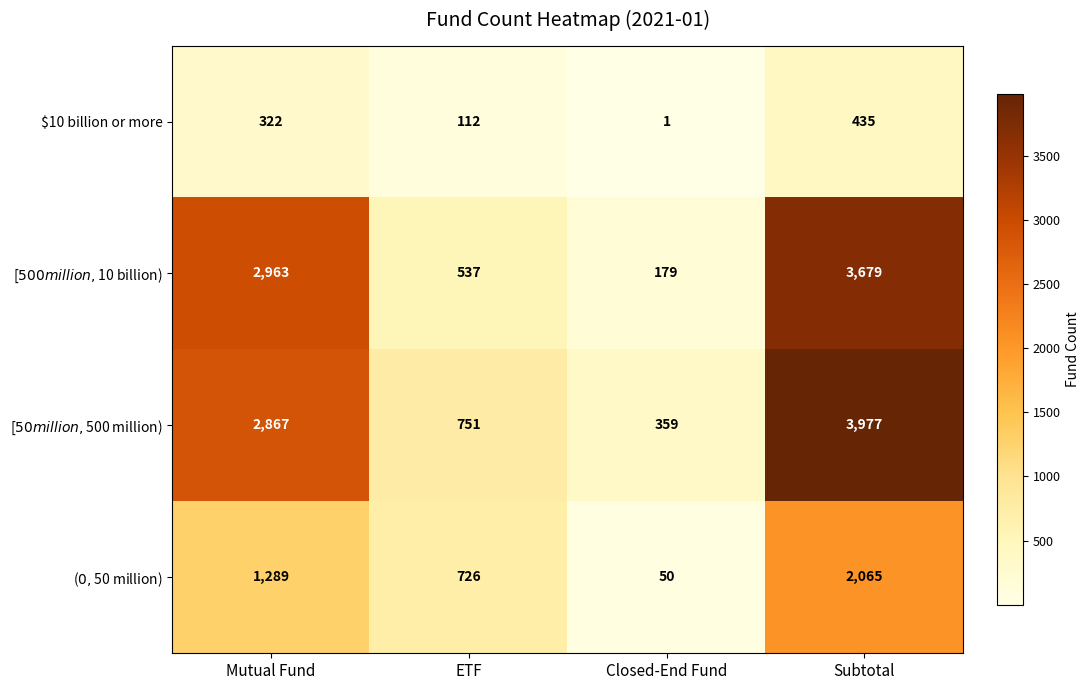

Which label corresponds to the largest value in the chart?

Subtotal